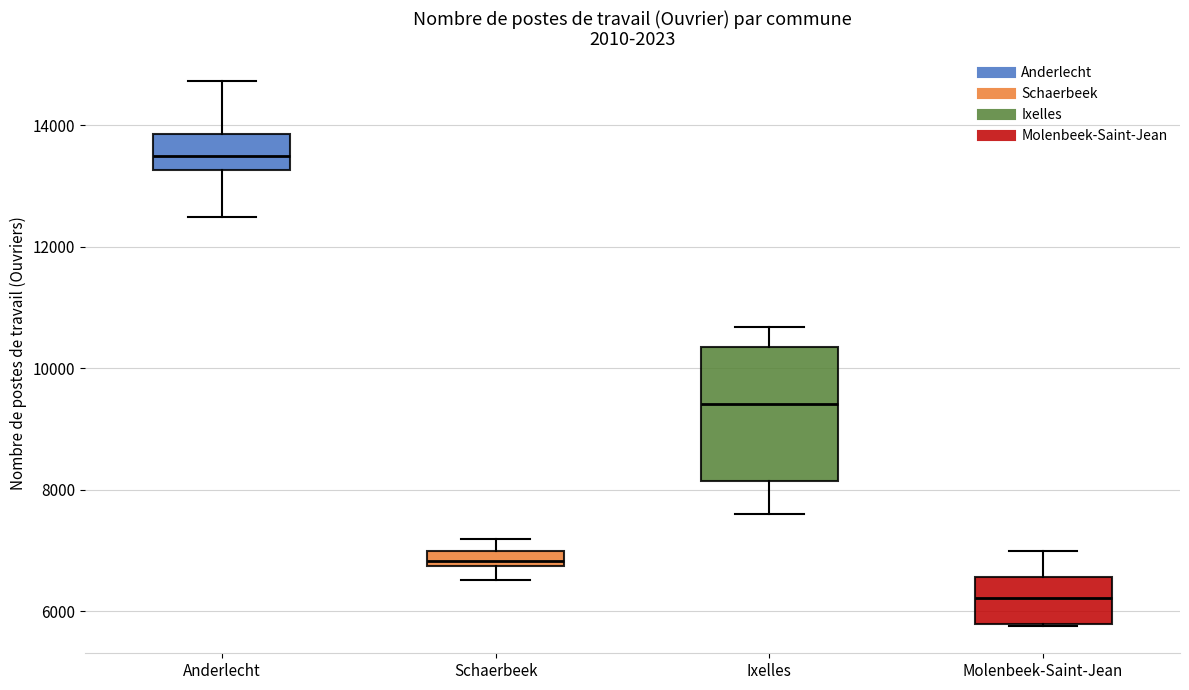

Which box is the tallest, from its lower edge to its upper edge?

Ixelles